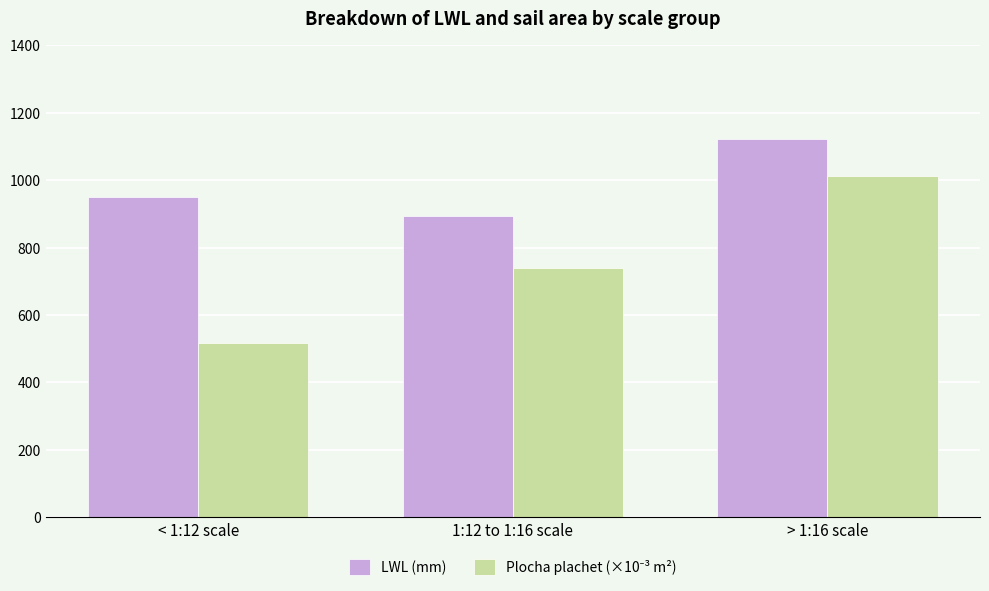

The value of LWL (mm) at < 1:12 scale is 497.6. True or false?

False